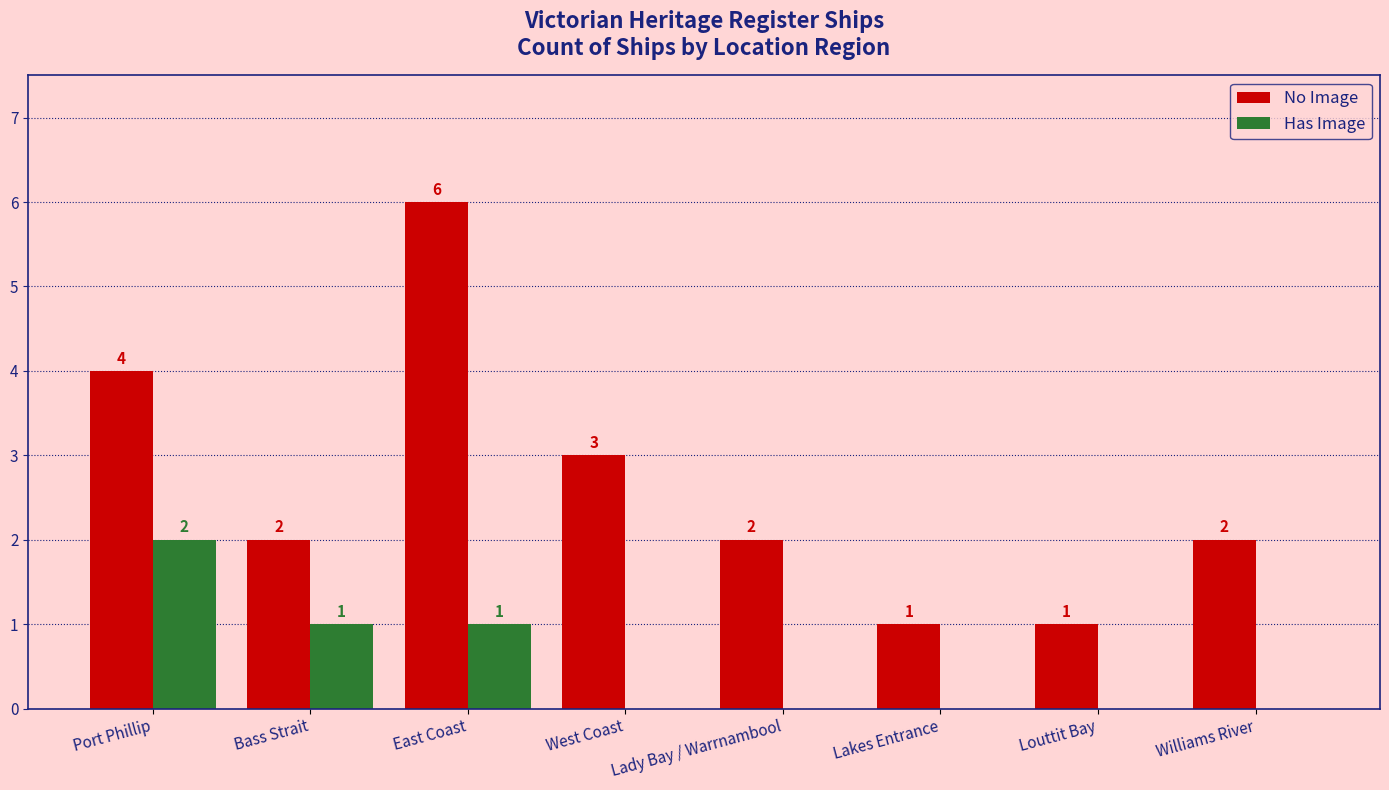

True or false: No Image has a value of 2 at Bass Strait.

True